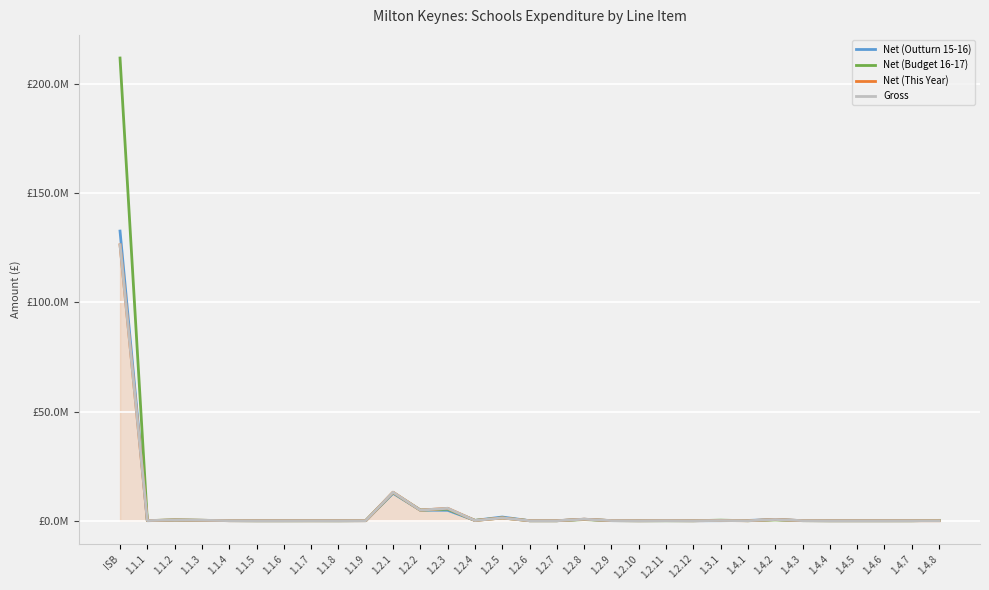

Does the chart have visible grid lines?

Yes